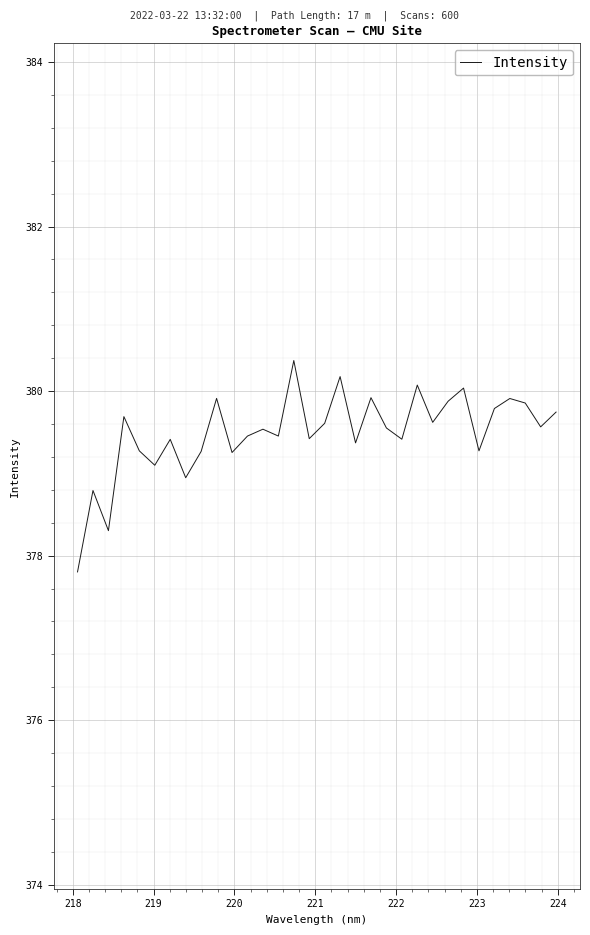

What is the maximum value shown in the chart?

380.4